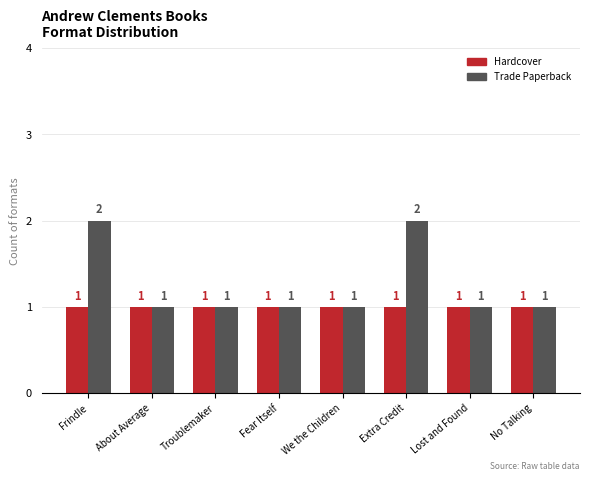

The value of Trade Paperback at Frindle is 1. True or false?

False